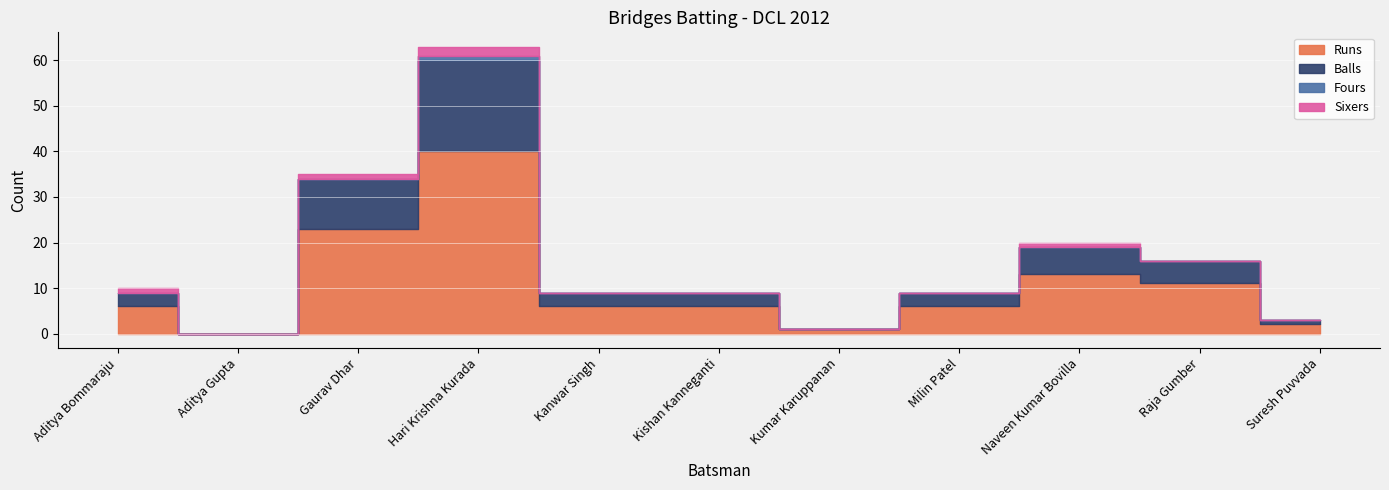

What position from the left is Aditya Gupta?

2